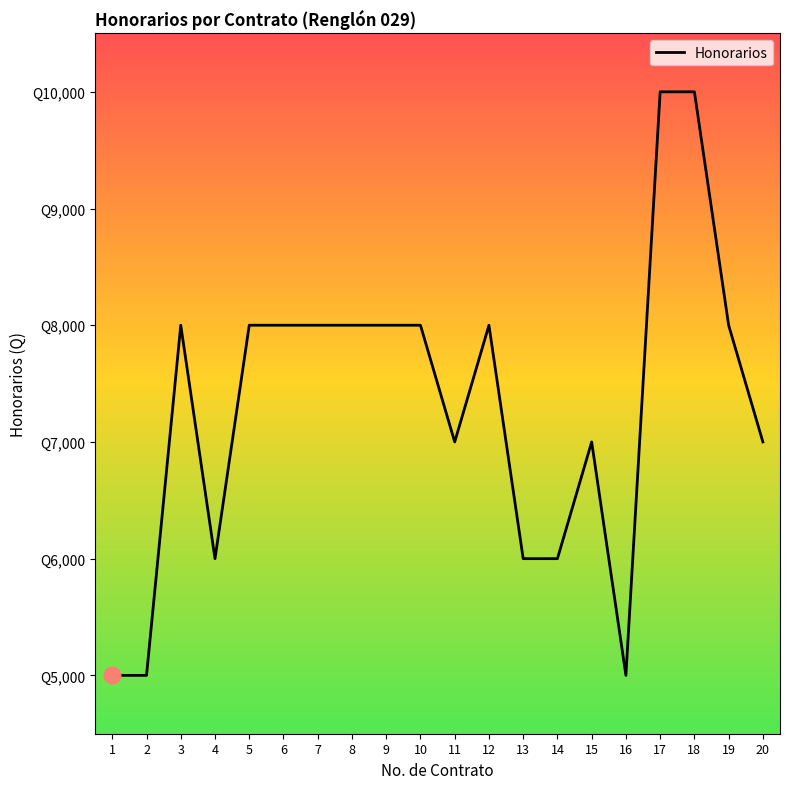

At which category does the chart reach its peak across all series?

17